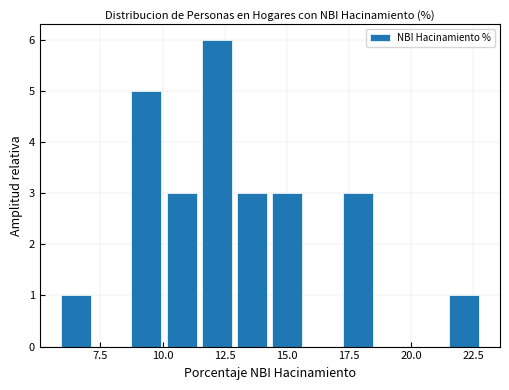

Read against the x-axis, roughly where is the centre of the tallest bar?

12.0